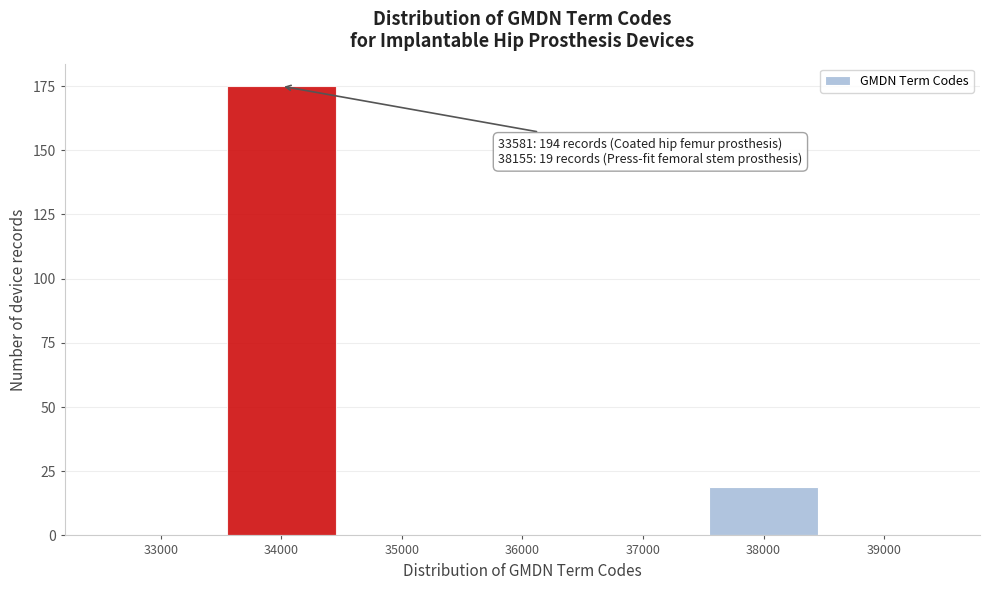

Reading left to right, extract all data points from this chart.

33000=0	34000=175	35000=0	36000=0	37000=0	38000=19	39000=0